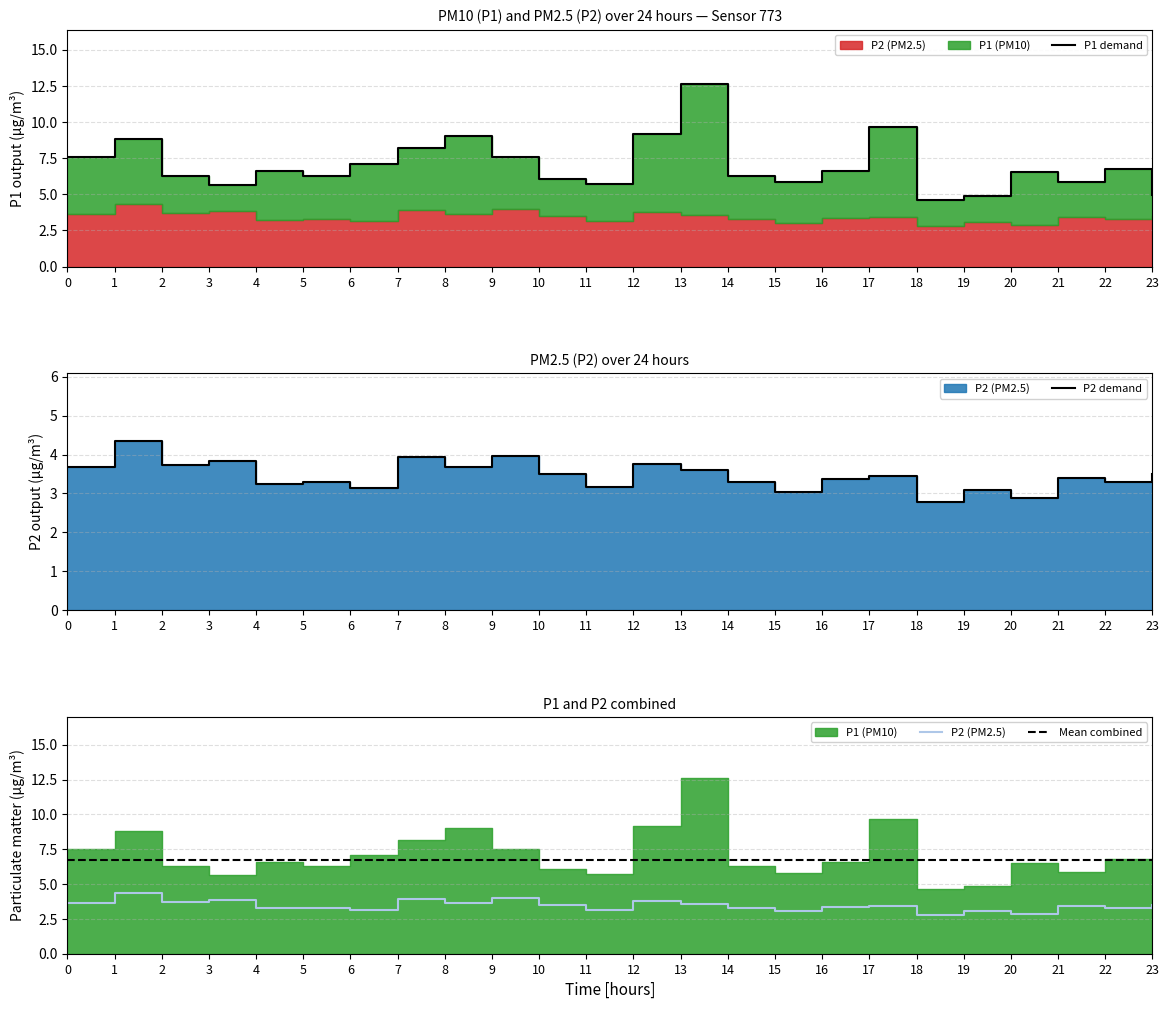

The value of P1 at 8 is 12.2. True or false?

False